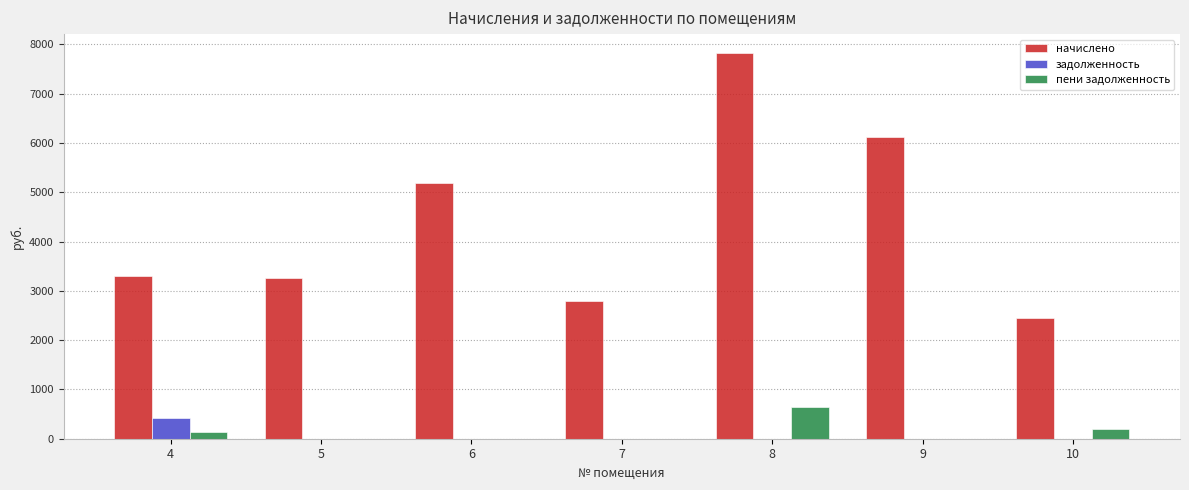

The value of задолженность at 9 is 0.0. True or false?

True